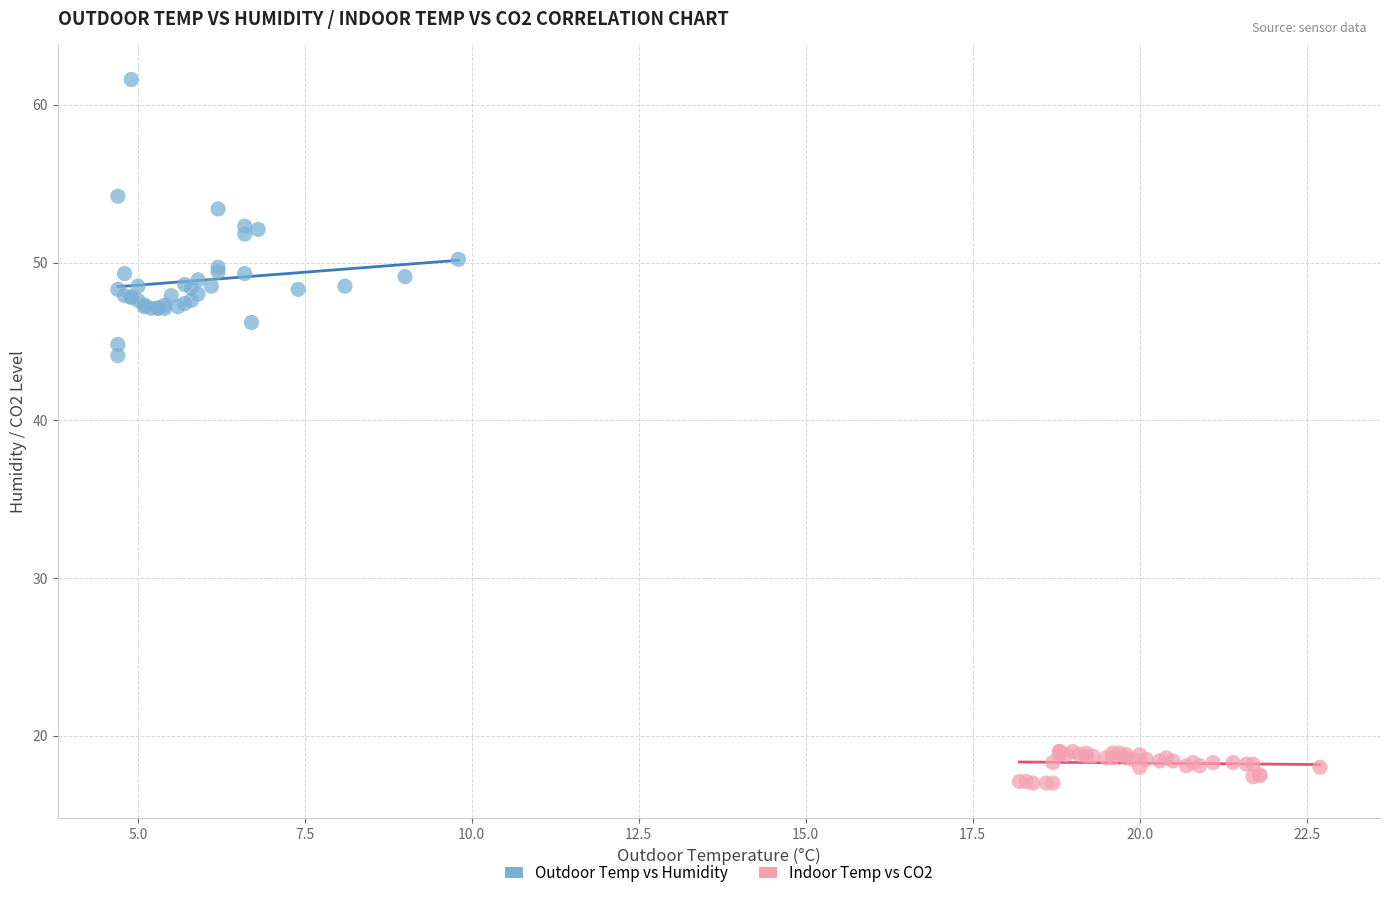

Which series has the widest spread of Y values?

Outdoor Temp vs Humidity